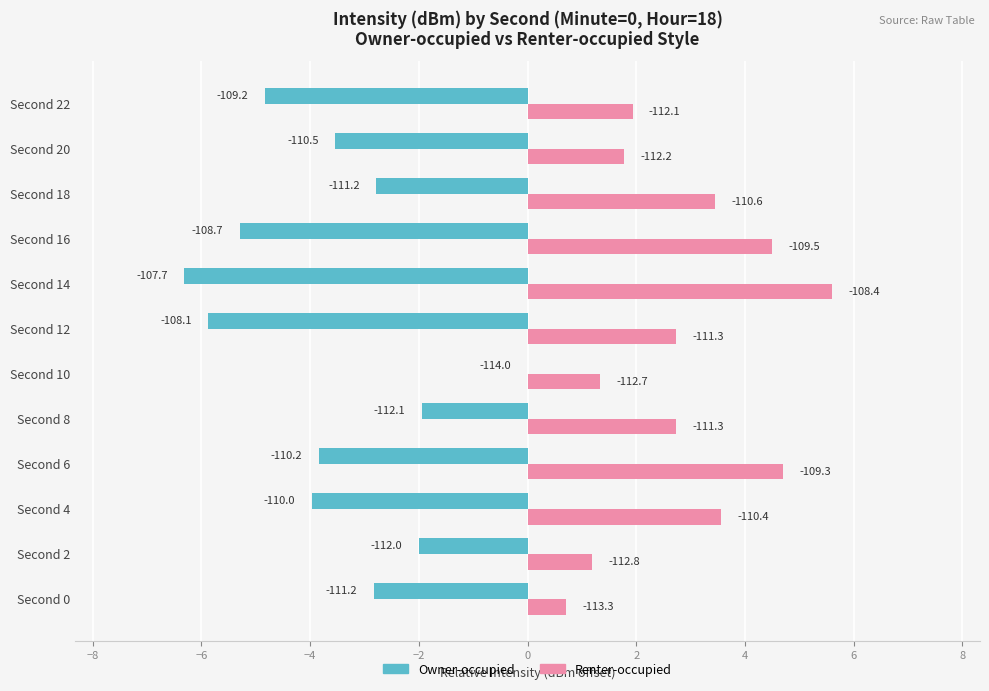

What are all the series names shown in the legend?

Owner-occupied, Renter-occupied